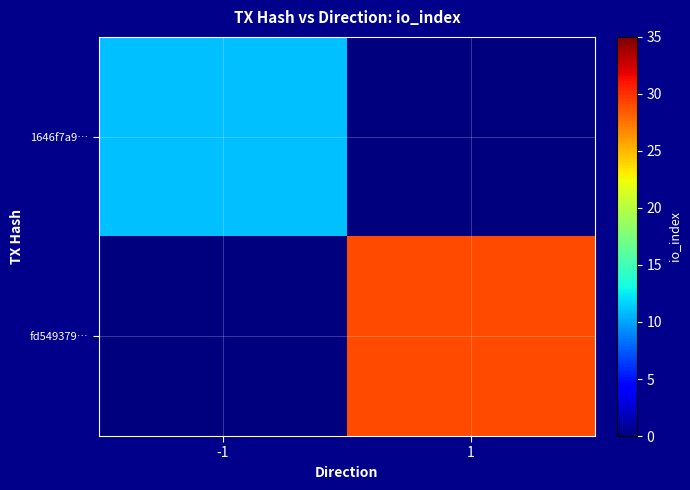

Reading left to right, extract all data points from this chart.

1646f7a9…: -1=11	1=0
fd549379…: -1=0	1=29